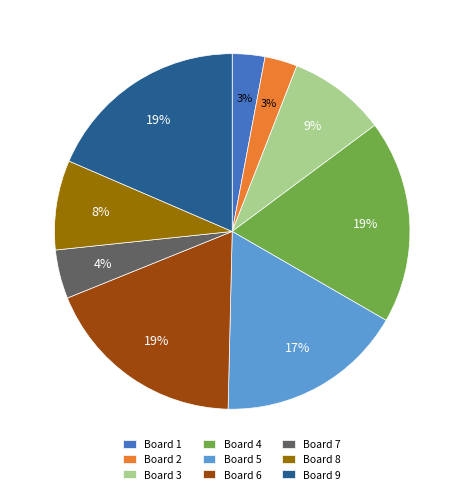

What percentage is the Board 6 slice, to the nearest percent?

19%